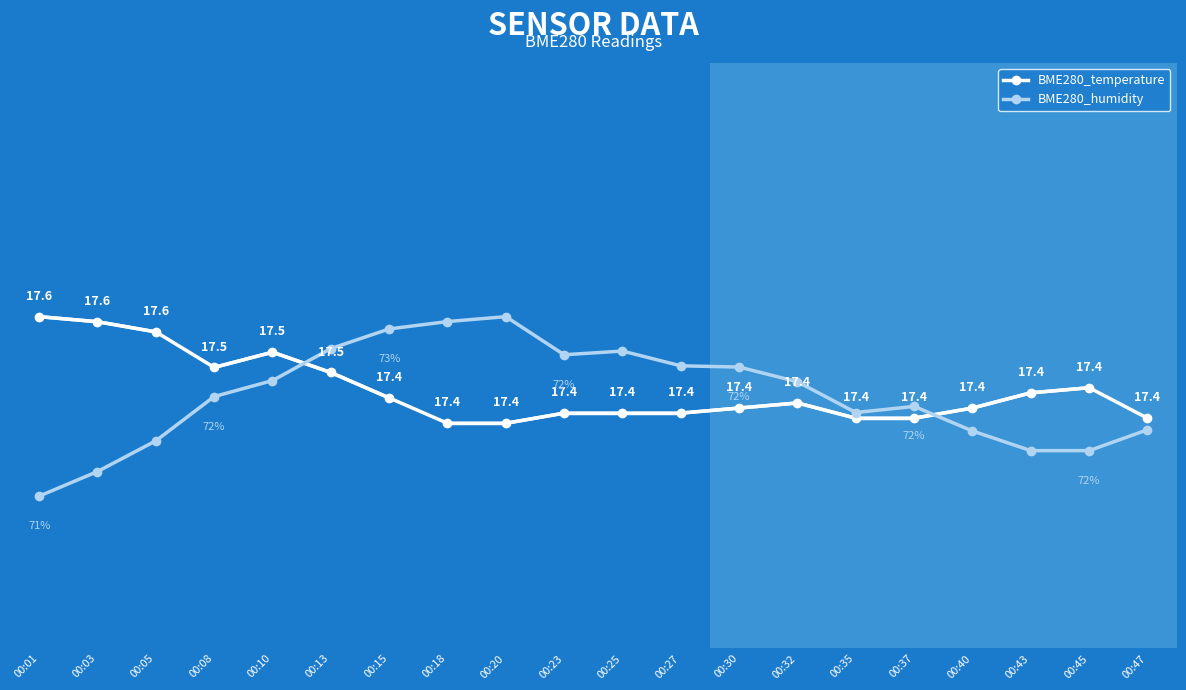

At which label is BME280_humidity closest to 17?

00:01